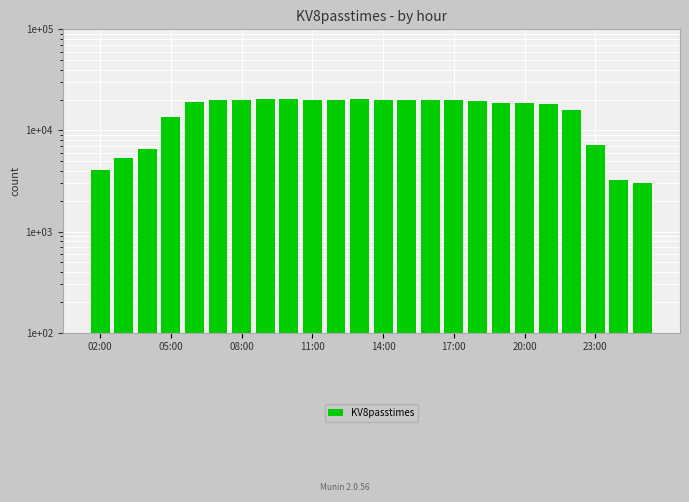

What is the greatest value displayed?

20369